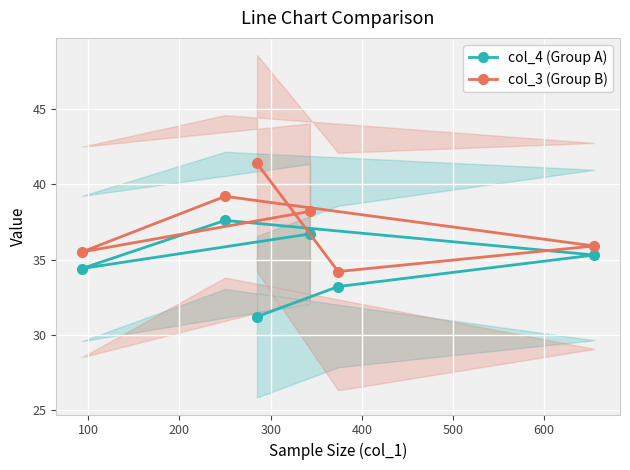

Which series has the widest spread of values?

col_3 (Group B)